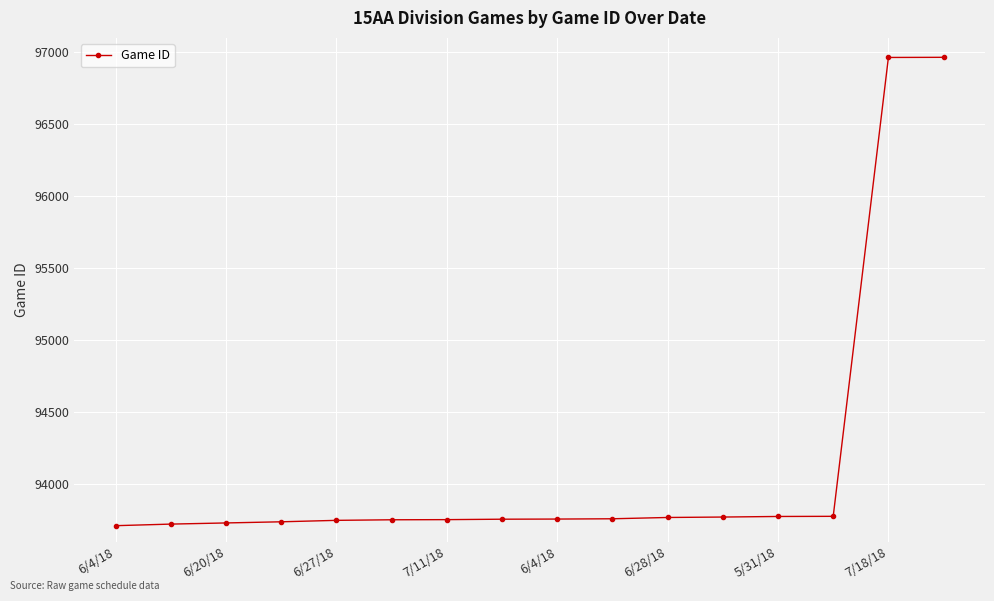

What is the sum of all values?

1506431